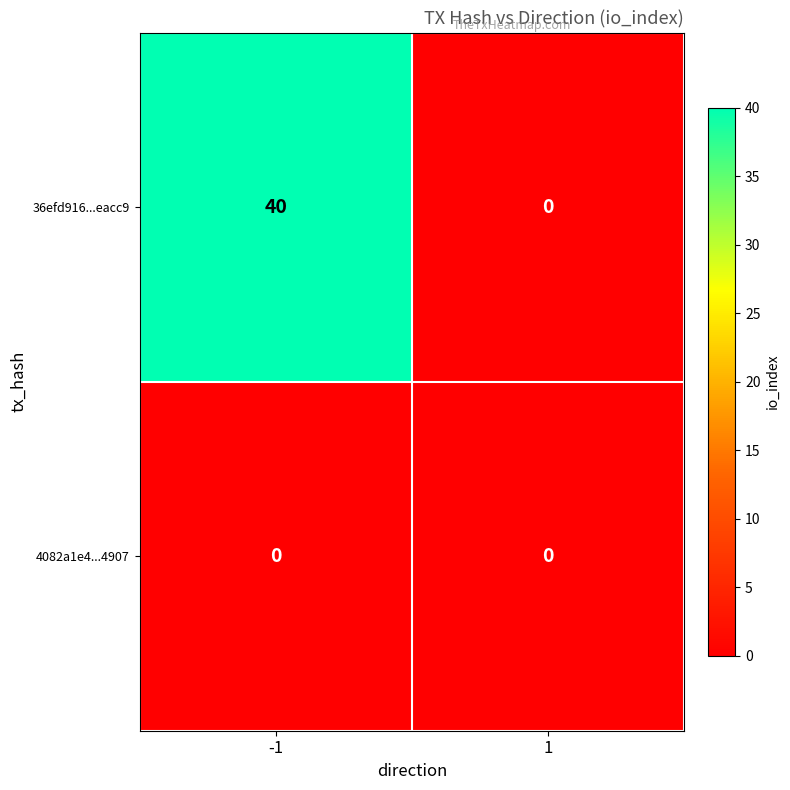

List the series in order of their overall mean, lowest first.

4082a1e4...4907, 36efd916...eacc9